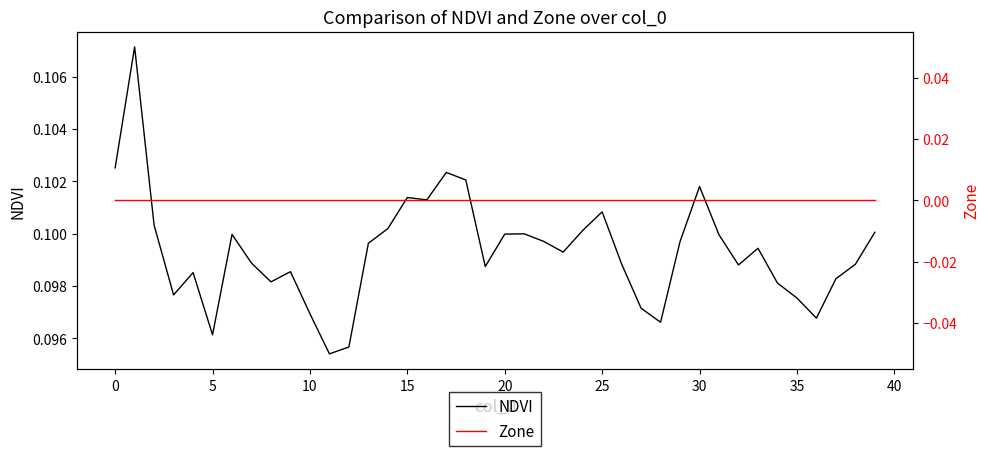

What is the sum of the NDVI values at 30 and 13?

0.2